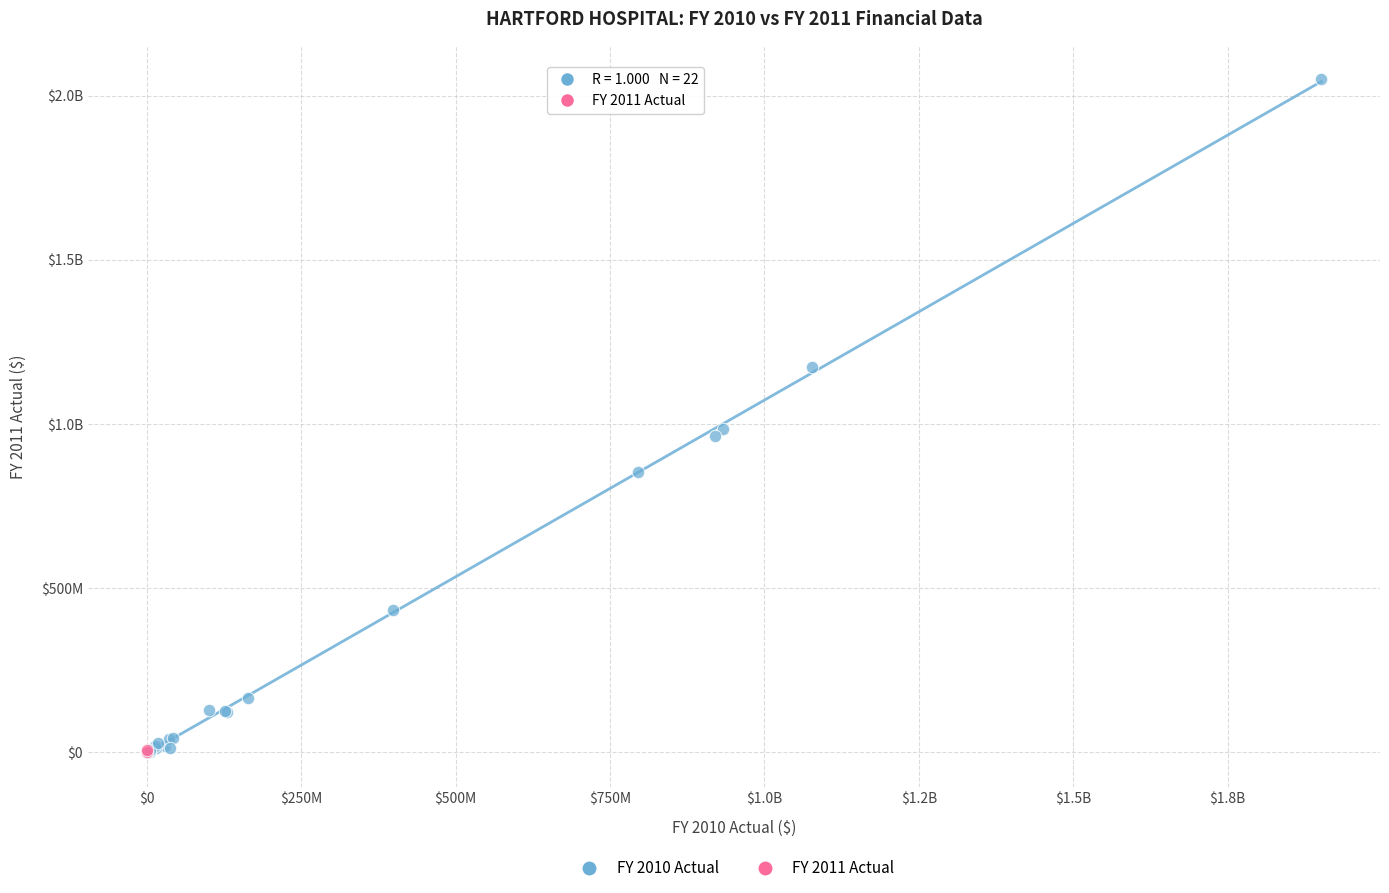

What are all the series names shown in the legend?

FY 2010 Actual, FY 2011 Actual